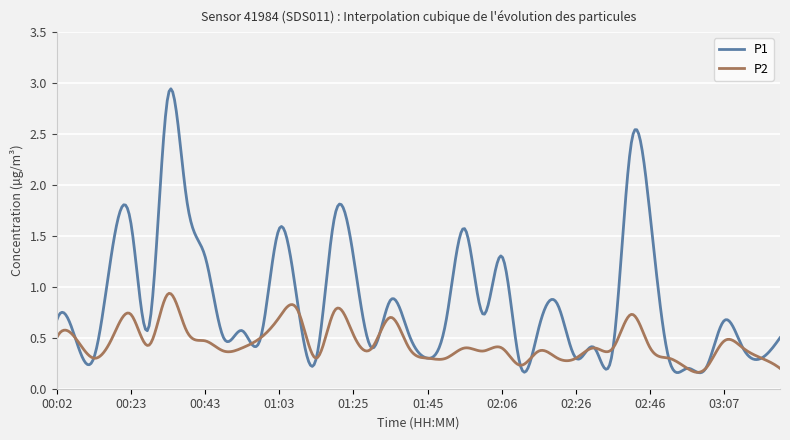

Which series has the largest total across all categories?

P1